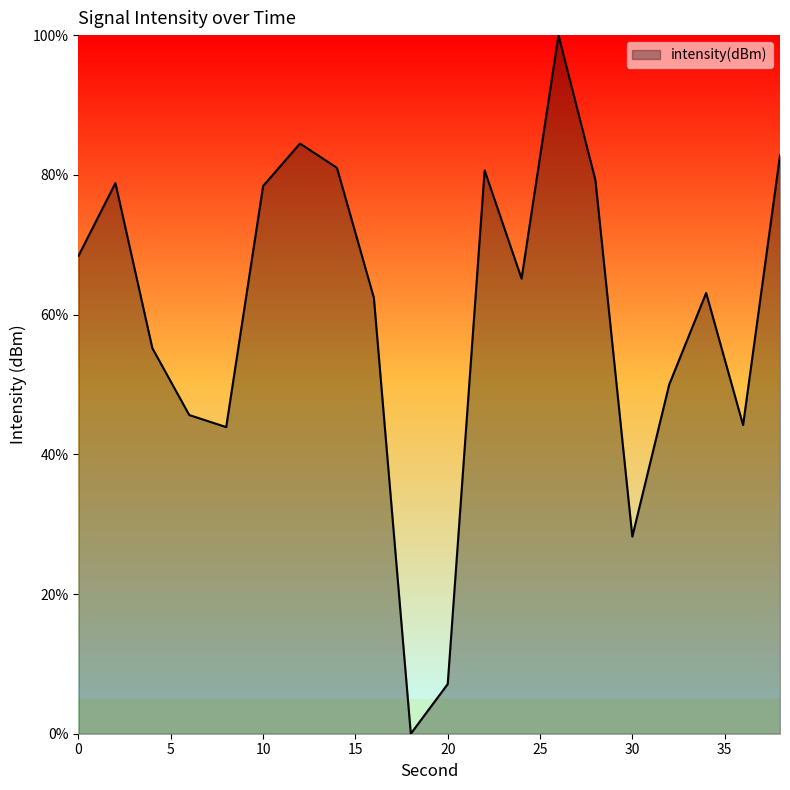

What is the difference between the maximum and minimum values?

100.0